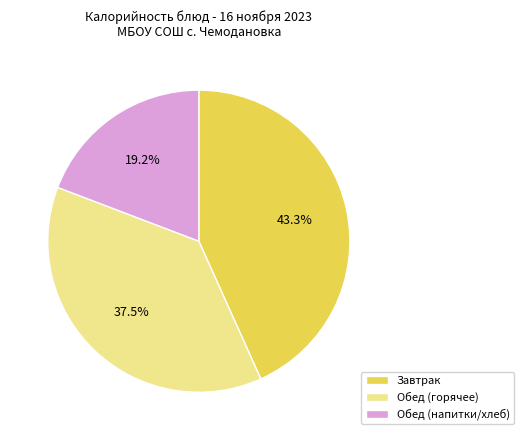

How many slices are in this pie chart?

3